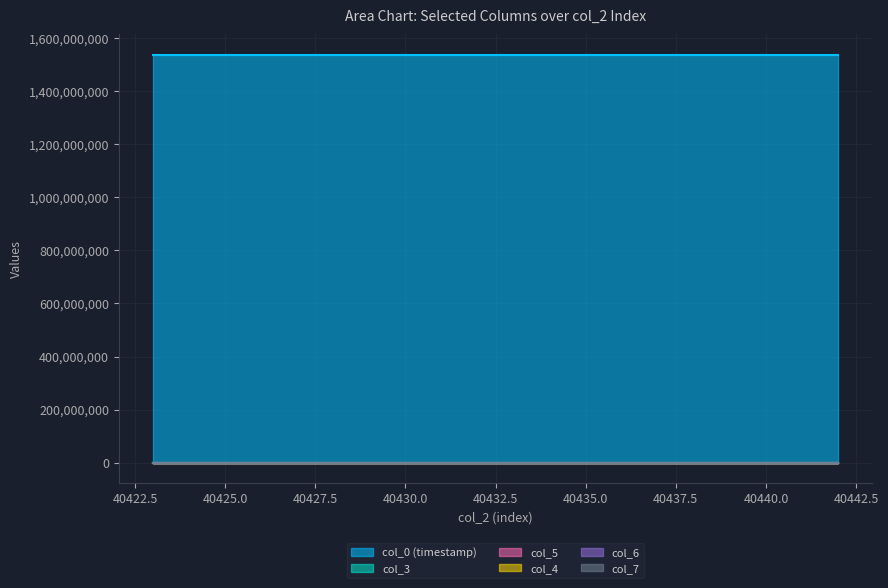

What is the sum of the col_6 values at 40425 and 40438?

5945.0